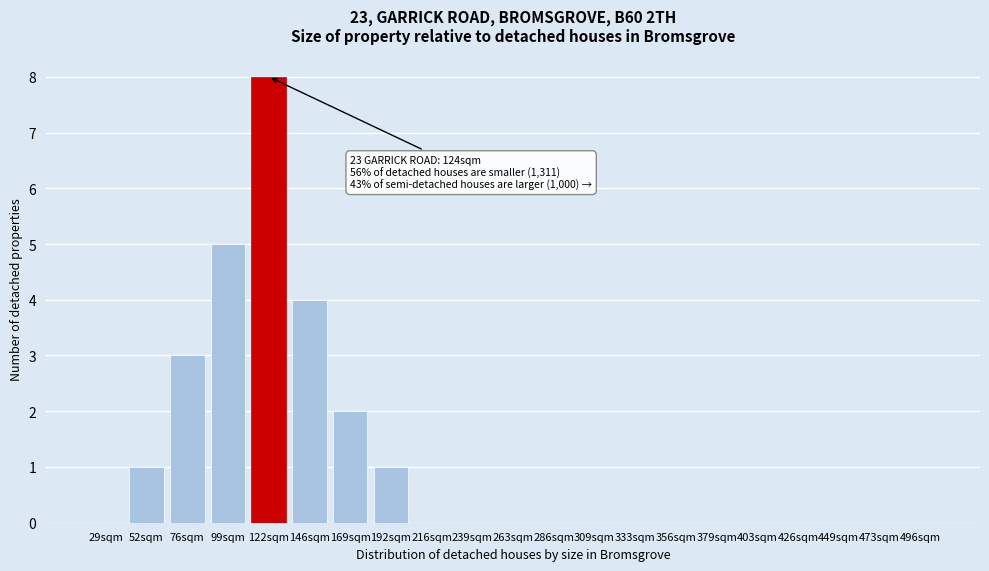

Reading left to right, extract all data points from this chart.

29sqm=0	52sqm=1	76sqm=3	99sqm=5	122sqm=8	146sqm=4	169sqm=2	192sqm=1	216sqm=0	239sqm=0	263sqm=0	286sqm=0	309sqm=0	333sqm=0	356sqm=0	379sqm=0	403sqm=0	426sqm=0	449sqm=0	473sqm=0	496sqm=0